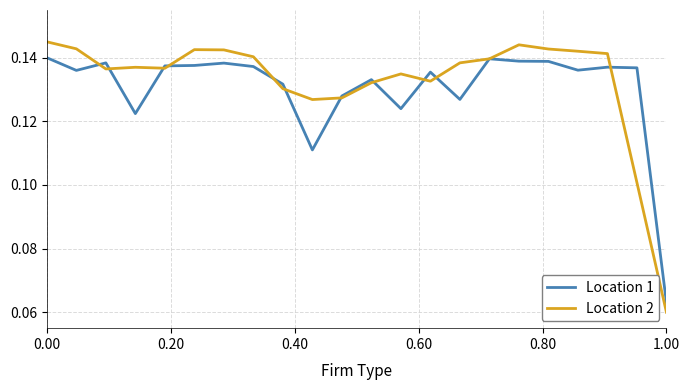

Rank the series by their maximum value, from highest to lowest.

Location 2, Location 1